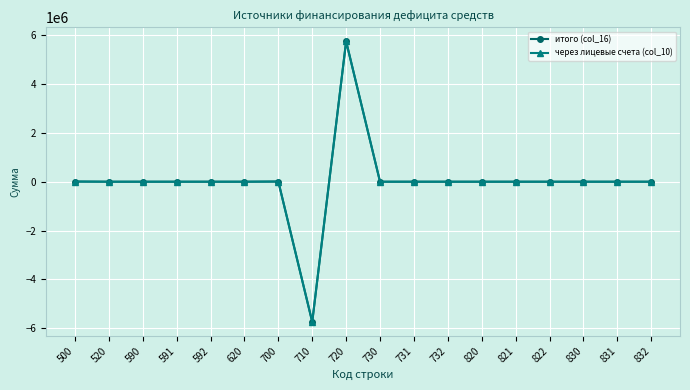

Does the chart have visible grid lines?

Yes